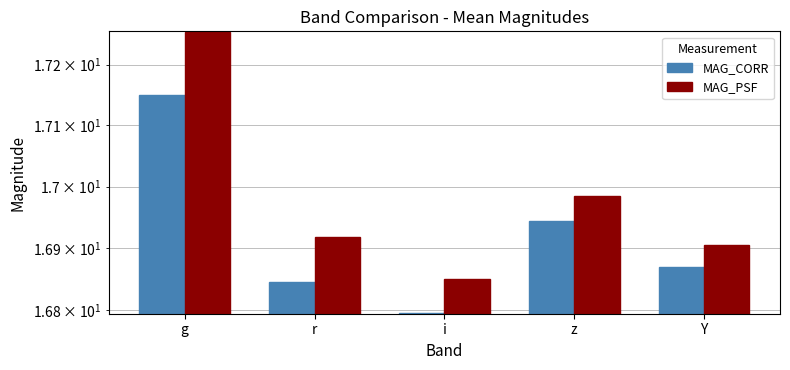

What is the label of the 1st bar from the right?

Y